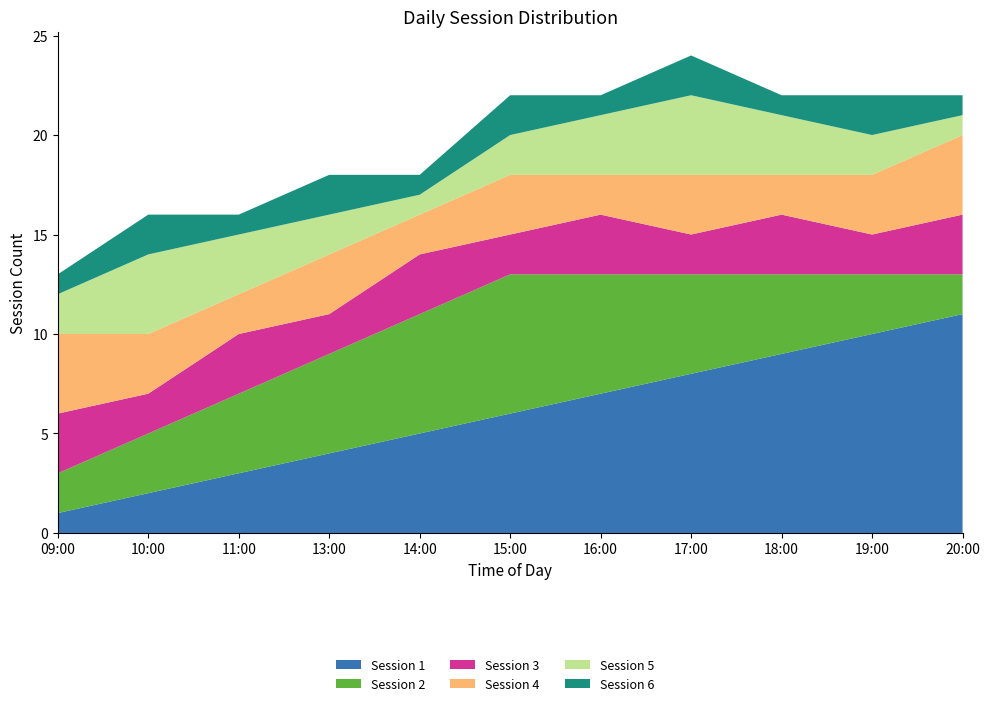

Reading right to left, transcribe all the data shown in this chart.

Session 1: 11	10	9	8	7	6	5	4	3	2	1
Session 2: 2	3	4	5	6	7	6	5	4	3	2
Session 3: 3	2	3	2	3	2	3	2	3	2	3
Session 4: 4	3	2	3	2	3	2	3	2	3	4
Session 5: 1	2	3	4	3	2	1	2	3	4	2
Session 6: 1	2	1	2	1	2	1	2	1	2	1